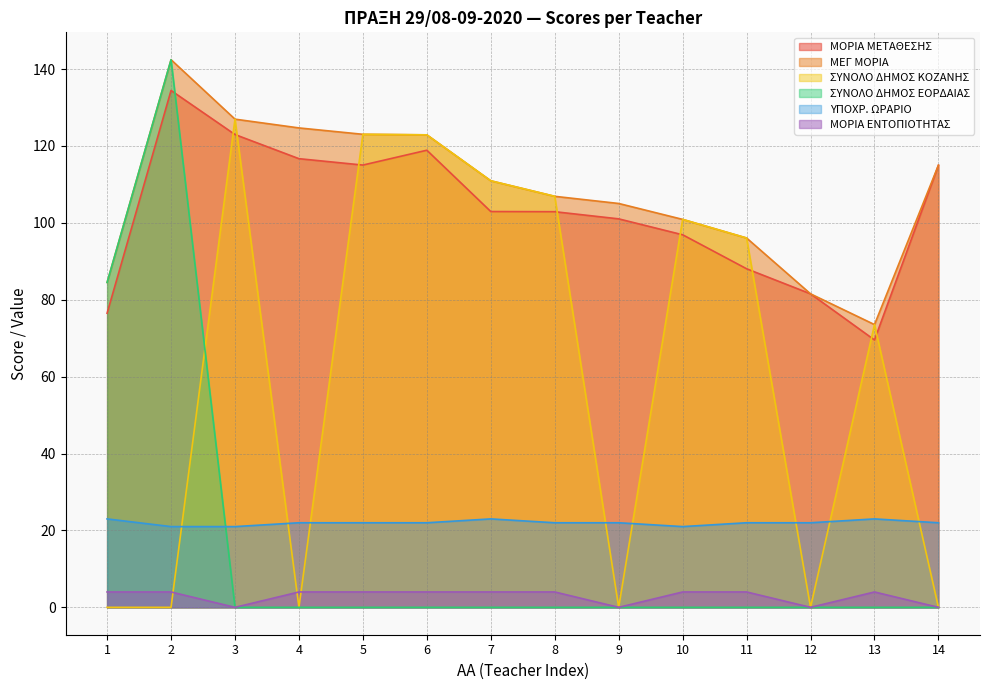

What are all the series names shown in the legend?

ΜΟΡΙΑ ΜΕΤΑΘΕΣΗΣ, ΜΕΓ ΜΟΡΙΑ, ΣΥΝΟΛΟ ΔΗΜΟΣ ΚΟΖΑΝΗΣ, ΣΥΝΟΛΟ ΔΗΜΟΣ ΕΟΡΔΑΙΑΣ, ΥΠΟΧΡ. ΩΡΑΡΙΟ, ΜΟΡΙΑ ΕΝΤΟΠΙΟΤΗΤΑΣ